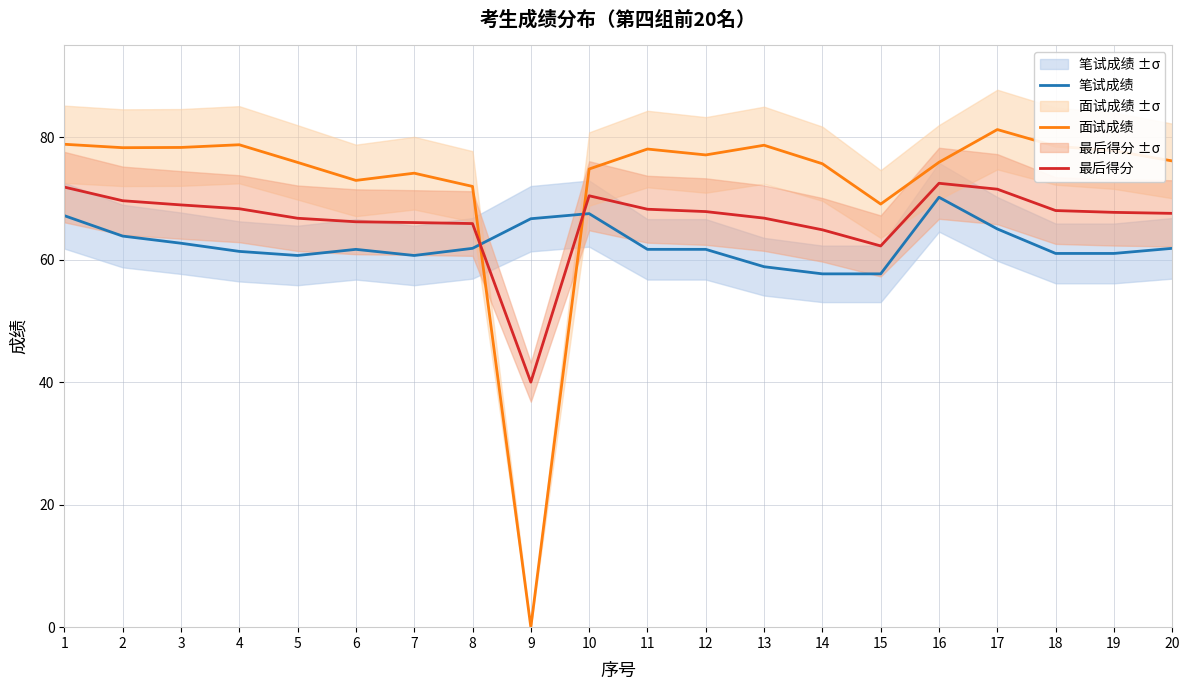

How many distinct data groups are displayed?

3